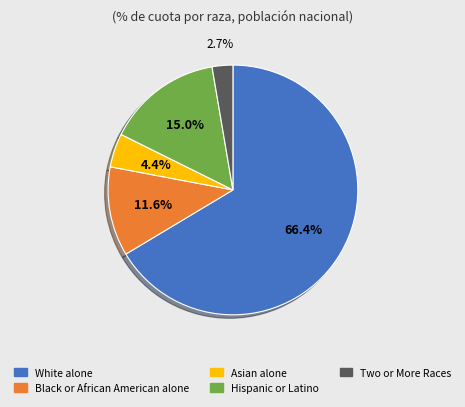

How many slices are in this pie chart?

5